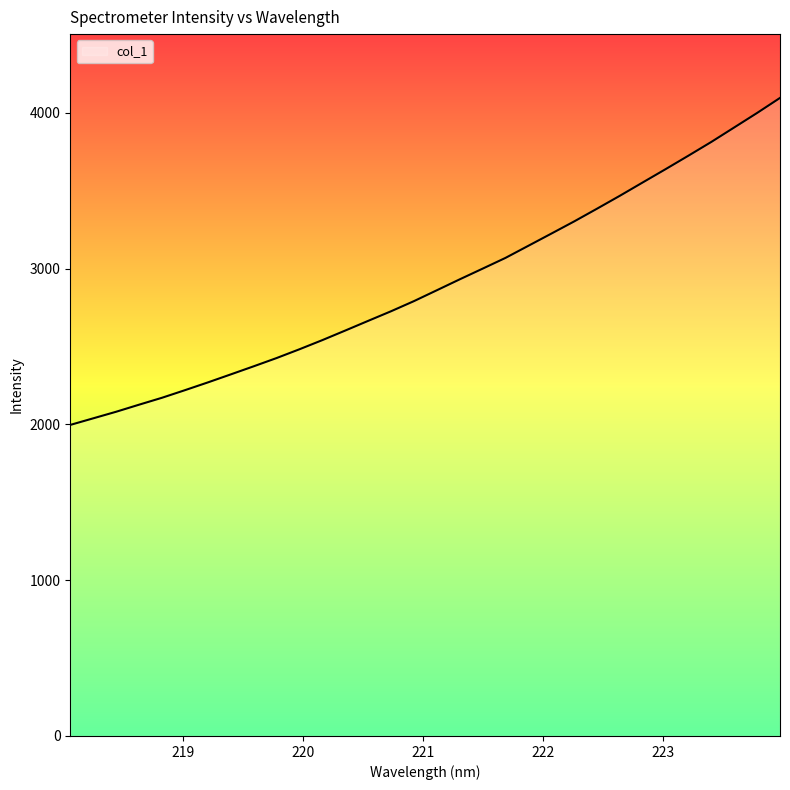

What is the sum of all values?

92955.8